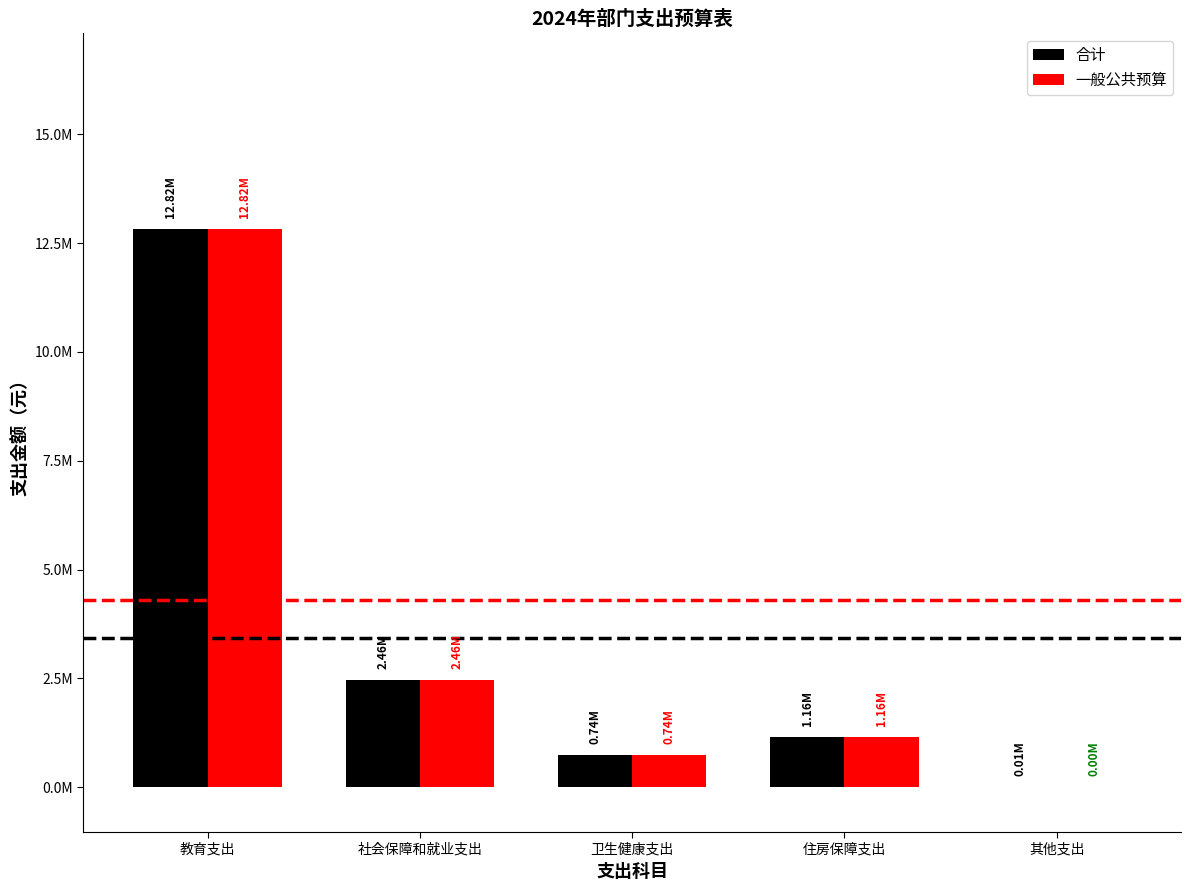

What are all the series names shown in the legend?

合计, 一般公共预算